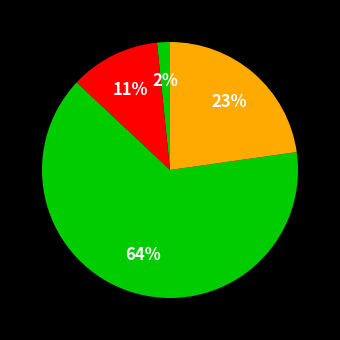

Which slice is the largest?

Q4